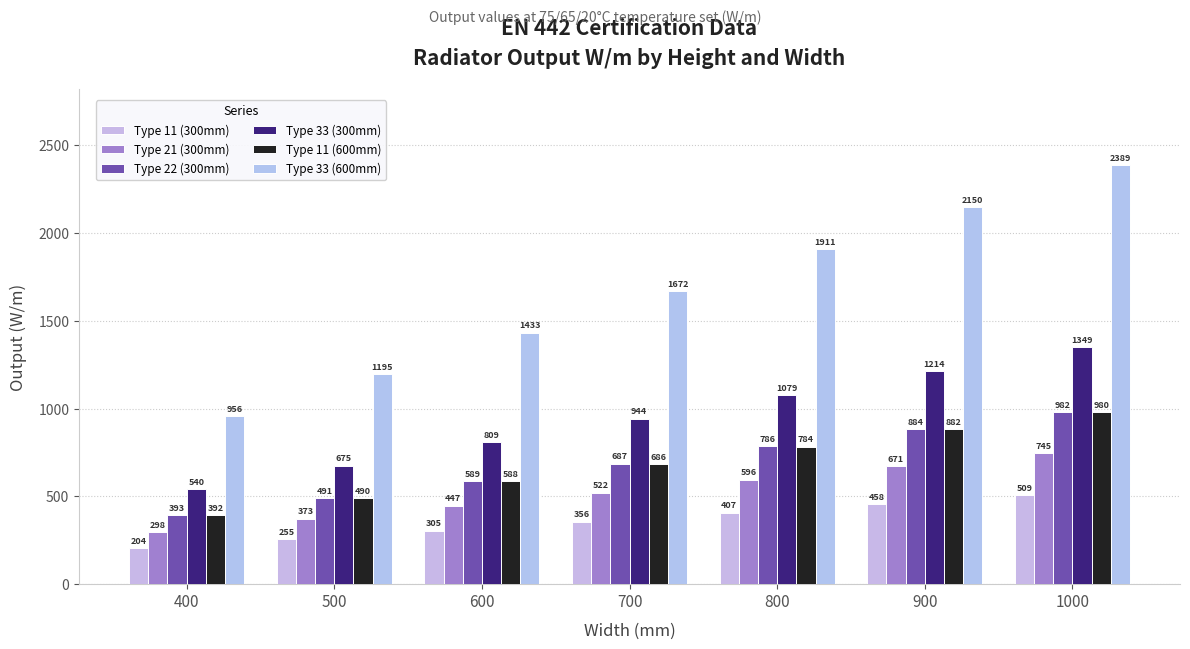

What value does the Type 11 (300mm) series have at 600, to the nearest 10?

300